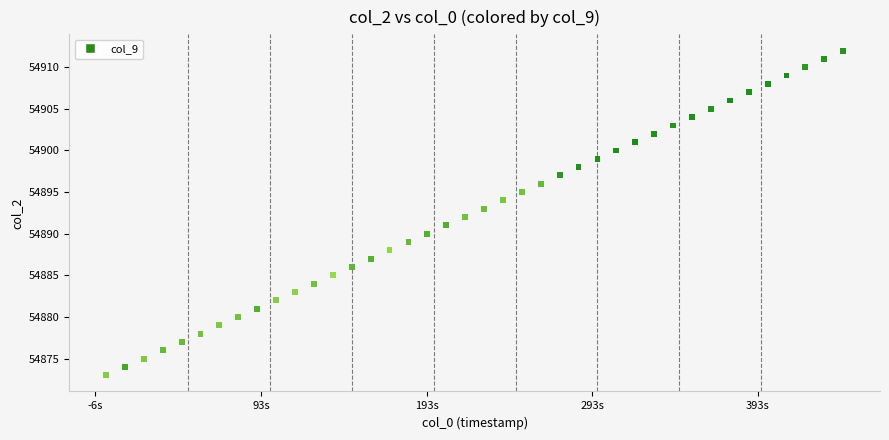

What is the range of Y values (max minus min)?

39